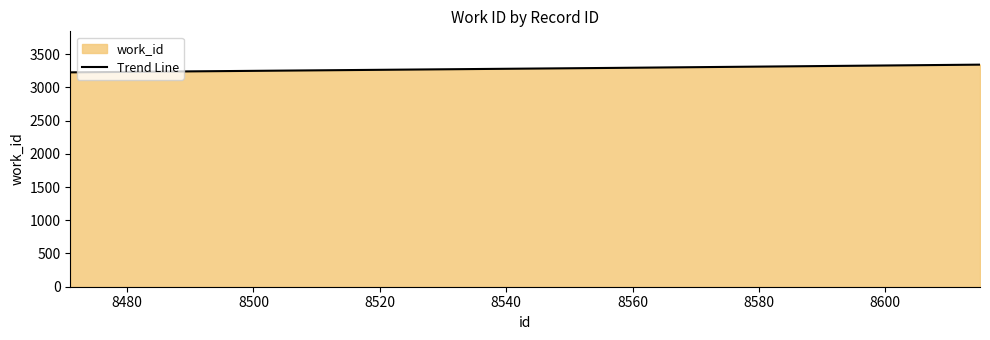

What is the sum of all values?

9861